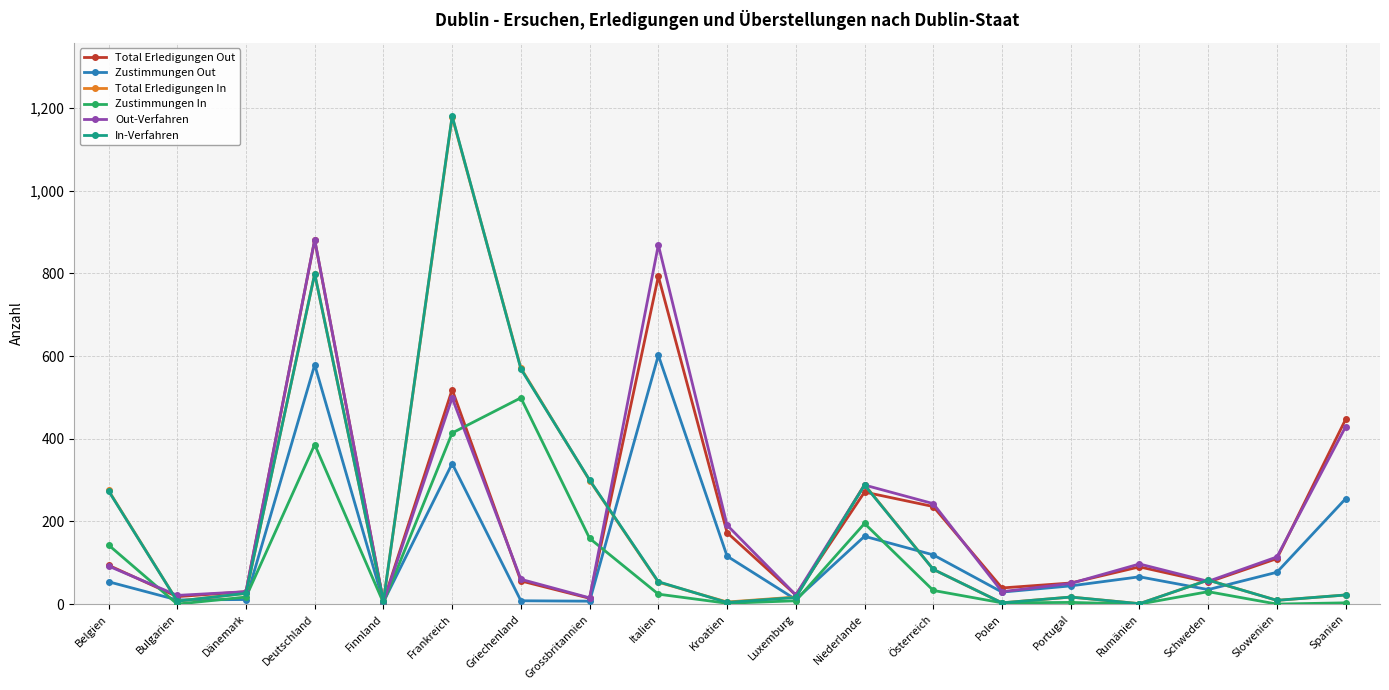

True or false: Zustimmungen Out has more than 0 interior local peaks.

True